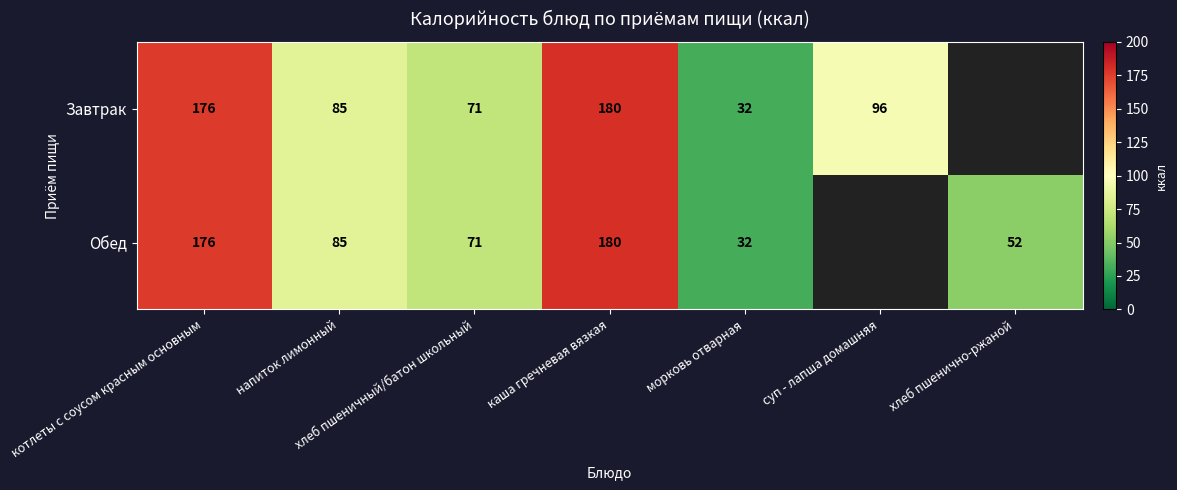

At which category does the chart reach its minimum across all series?

морковь отварная